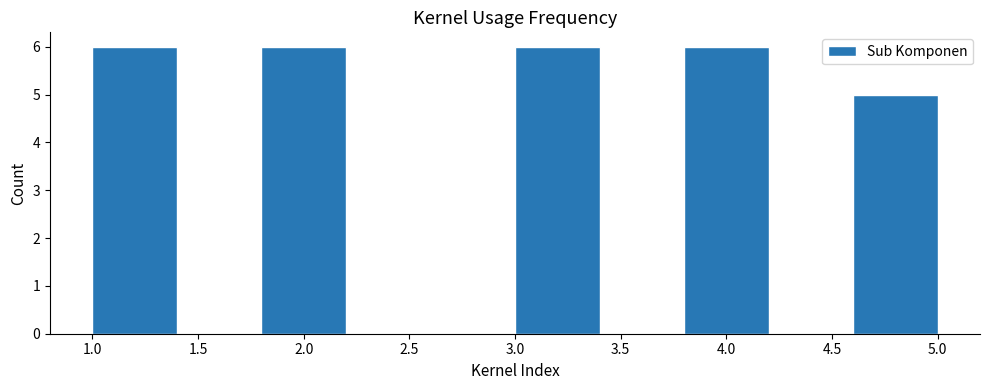

How tall is the bar that spans 1.8 to 2.2 on the x-axis? The values are not printed on the chart, so give them approximately, as read against the axis.

6